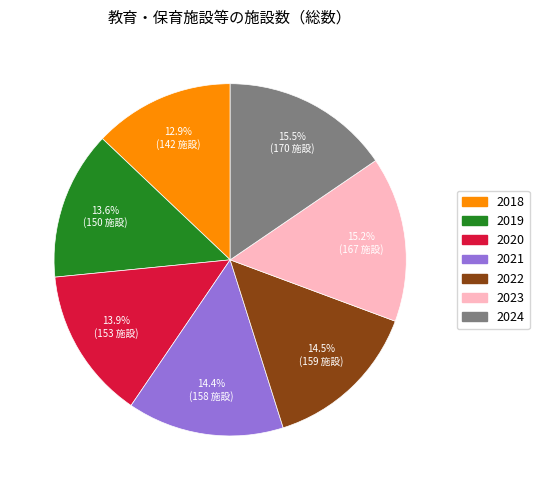

What is the ratio of the value at 2023 to the value at 2021?

1.1